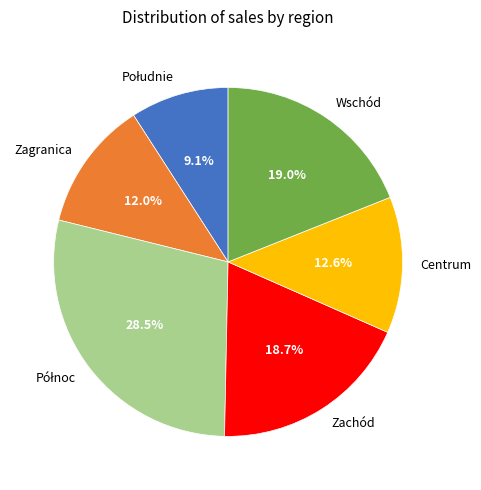

The Zachód slice represents 19% of the pie. True or false?

True